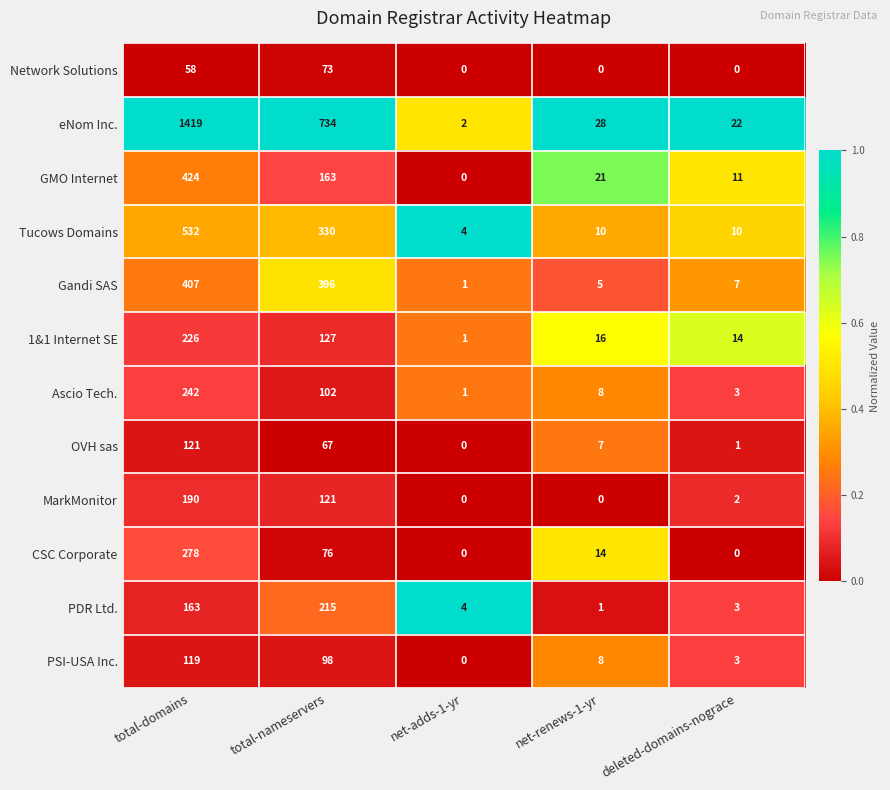

At how many categories does at least one series exceed 0?

5